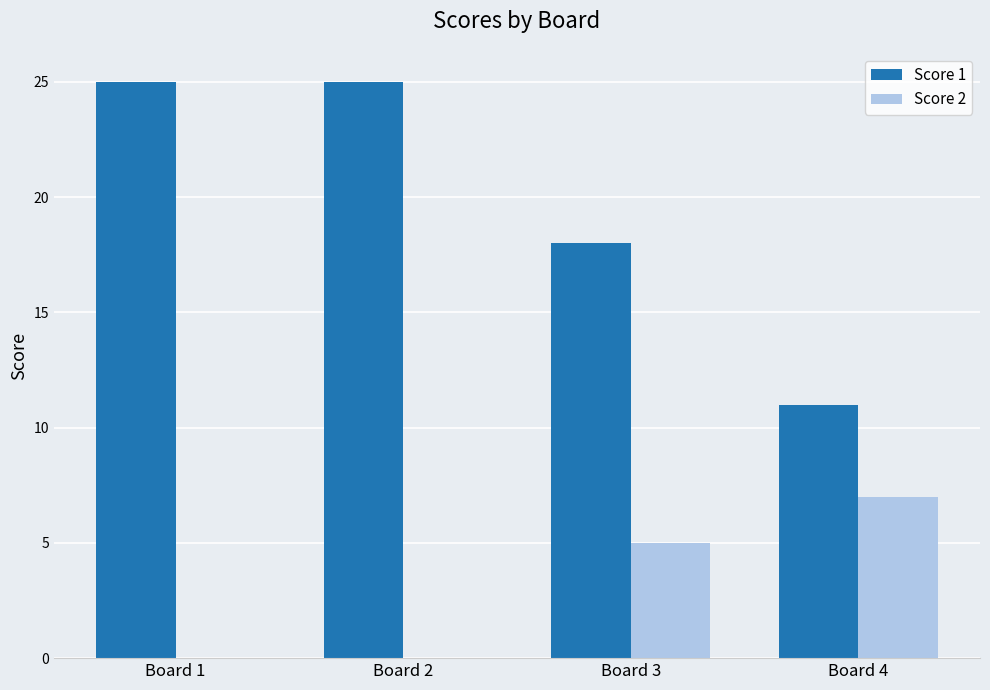

Reading left to right, transcribe all the data shown in this chart.

Score 1: Board 1=25	Board 2=25	Board 3=18	Board 4=11
Score 2: Board 1=0	Board 2=0	Board 3=5	Board 4=7